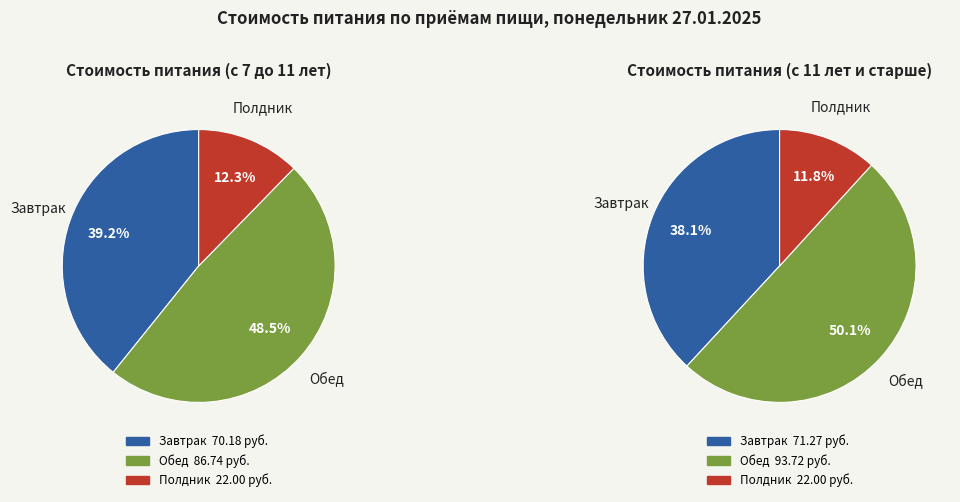

What percentage is the Завтрак slice, to the nearest percent?

39%